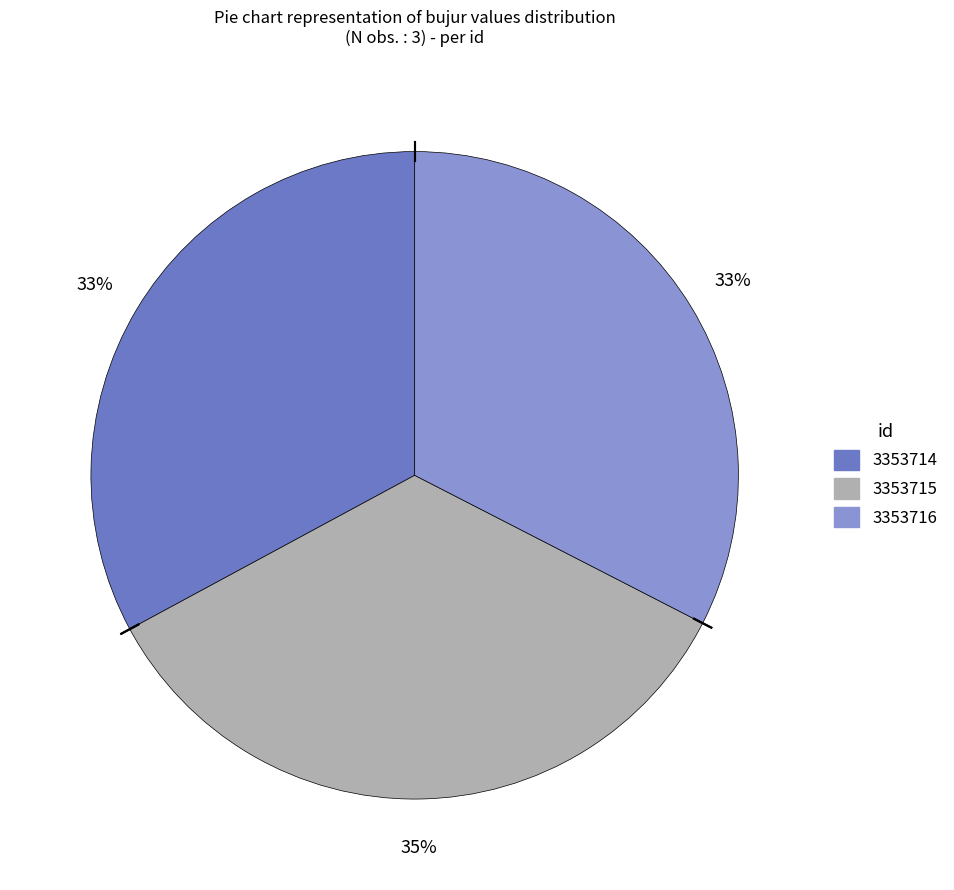

Combined, do 3353714 and 3353715 account for over 50%?

Yes